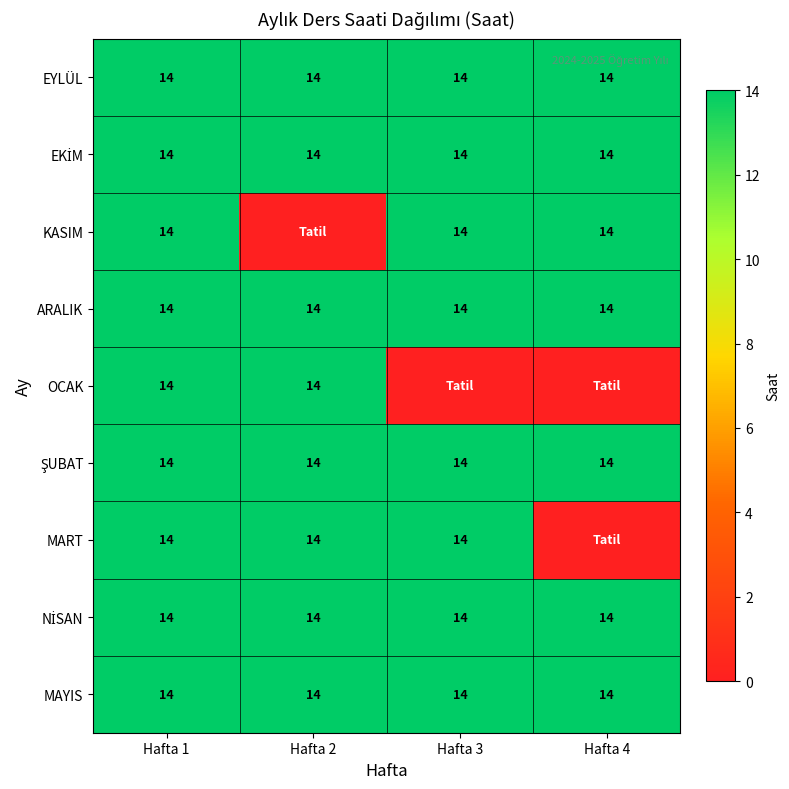

The ARALIK series shows 14 at Hafta 3. True or false?

True